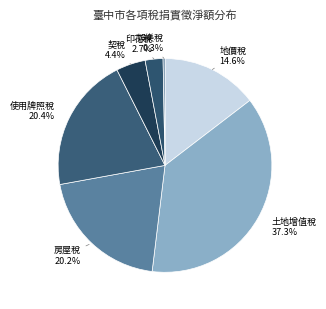

Which has a higher value, 地價稅 or 印花稅?

地價稅